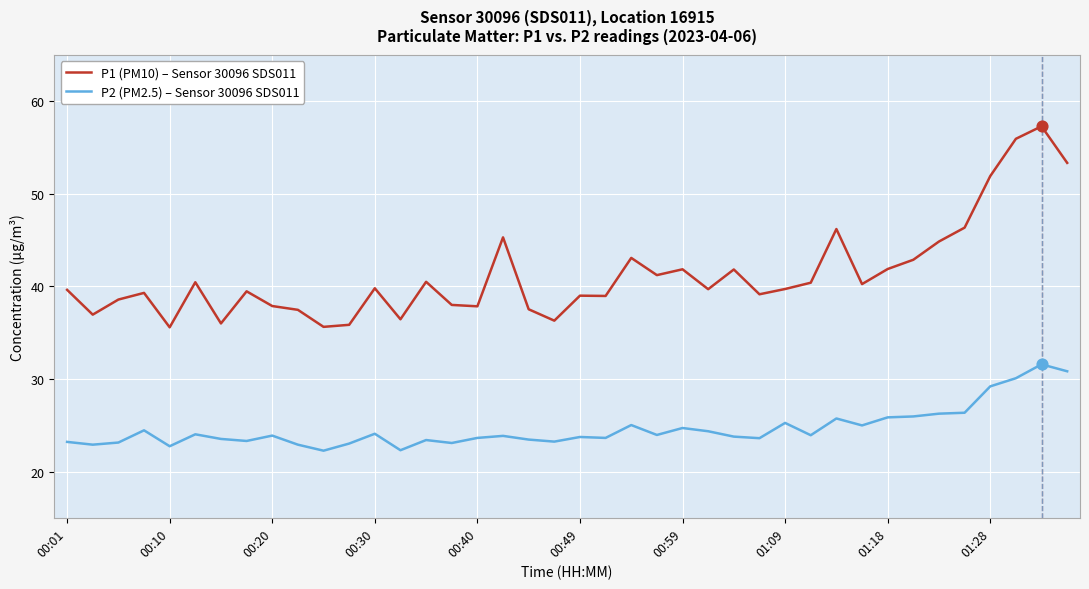

What are all the series names shown in the legend?

P1 (PM10) – Sensor 30096 SDS011, P2 (PM2.5) – Sensor 30096 SDS011